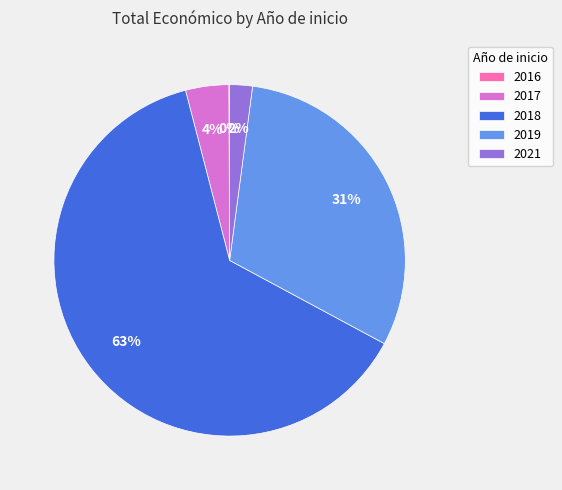

To the nearest percent, what percentage of the pie is 2018?

63%